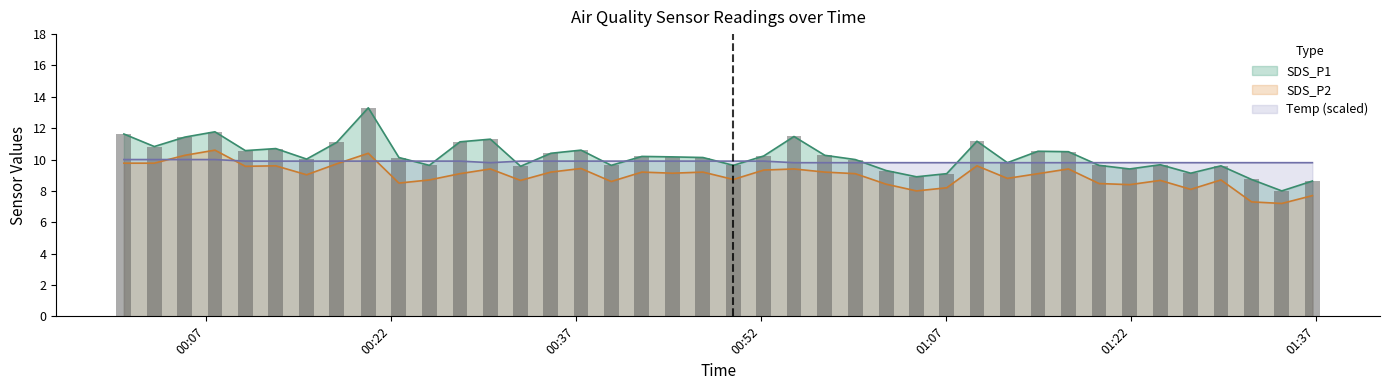

Does the chart contain any negative values?

No